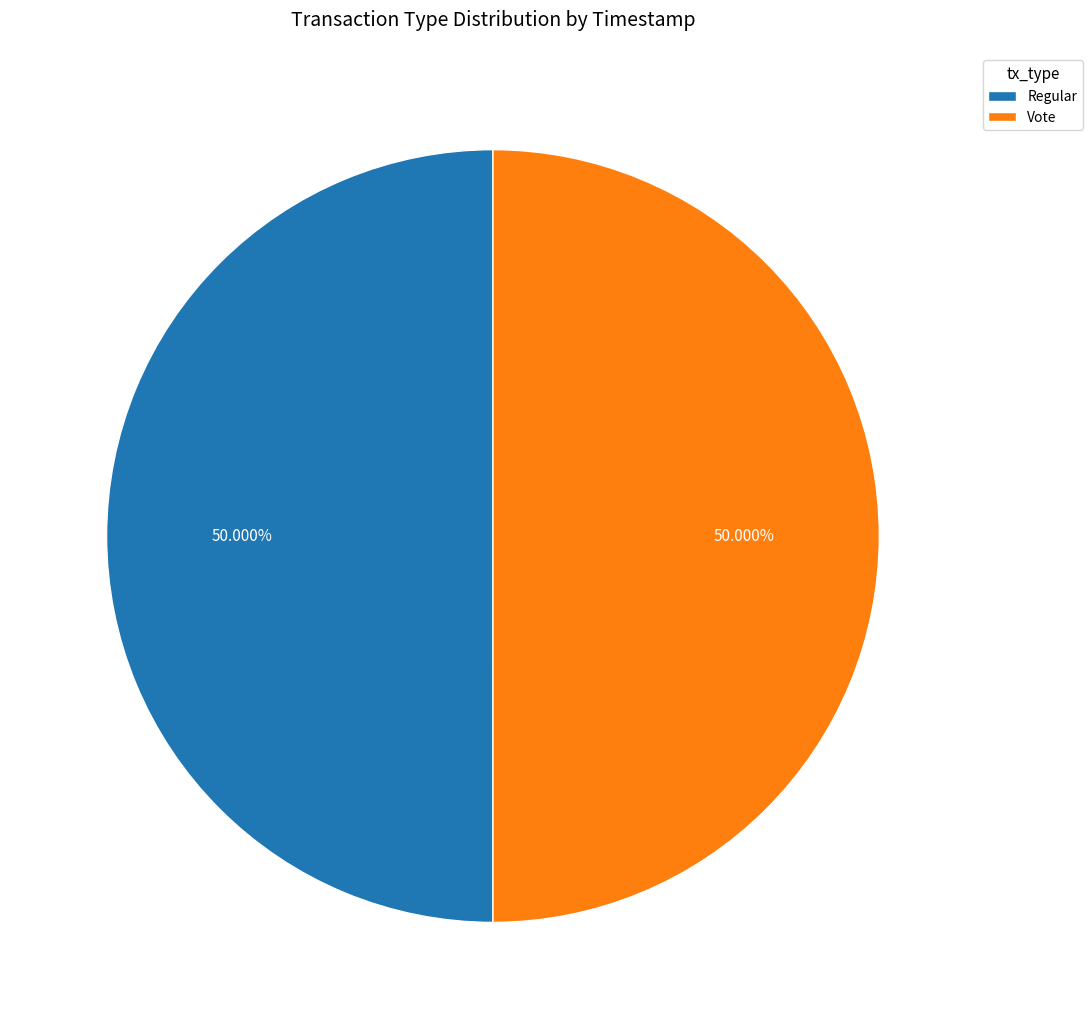

The Vote slice represents 37% of the pie. True or false?

False